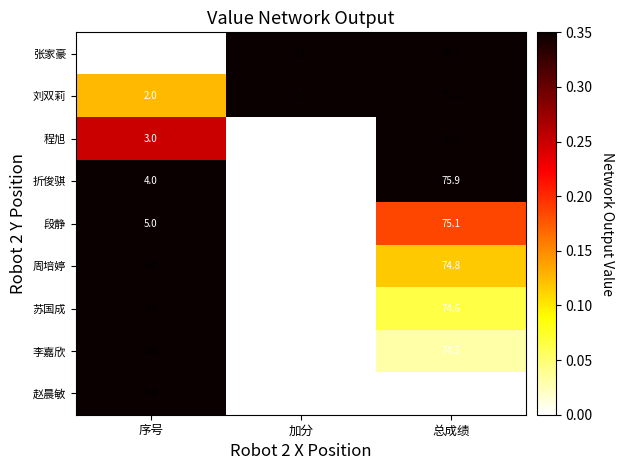

List the series in order of their peak value, lowest first.

赵晨敏, 李嘉欣, 苏国成, 周培婷, 段静, 折俊骐, 程旭, 刘双莉, 张家豪